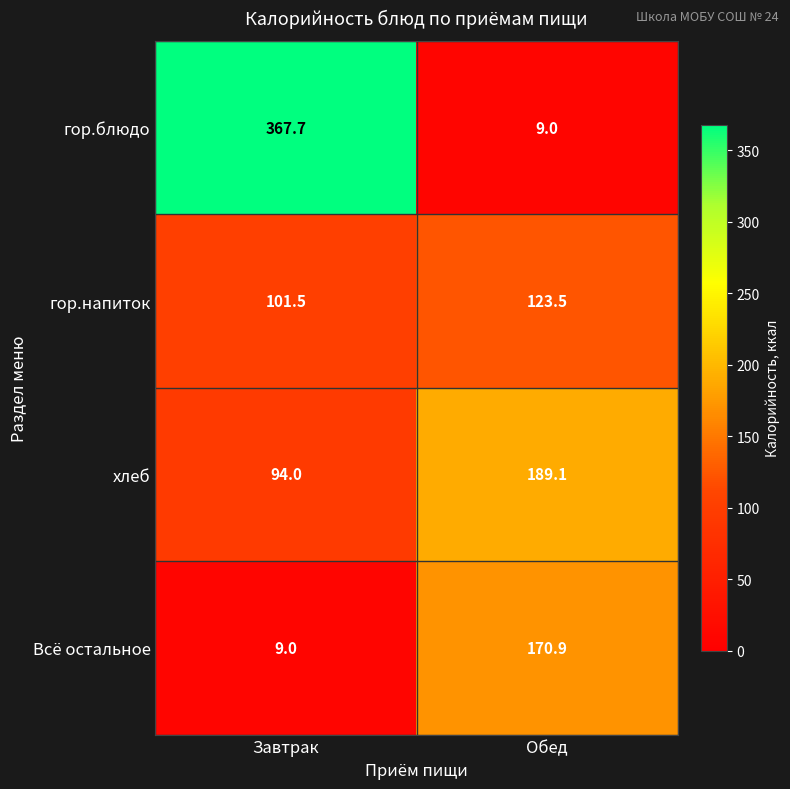

What is the minimum value for гор.напиток?

101.5